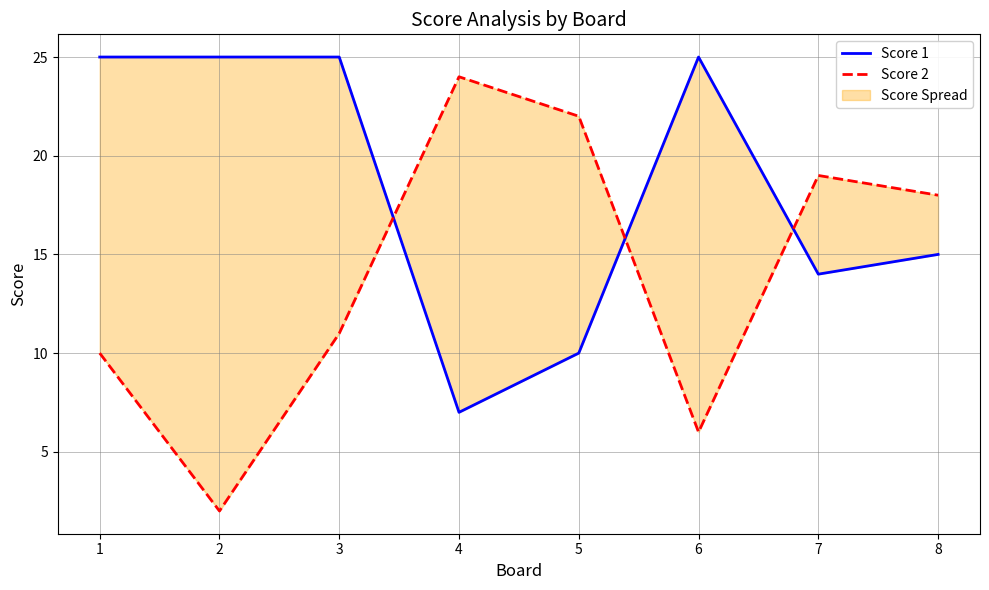

How many values in the Score 2 series exceed 18?

3